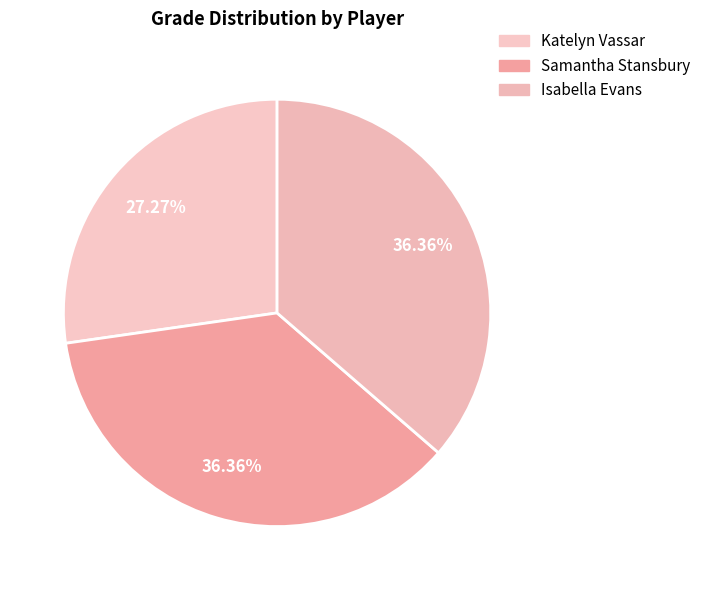

To the nearest percent, what is the difference between the largest and smallest slice percentages?

9%